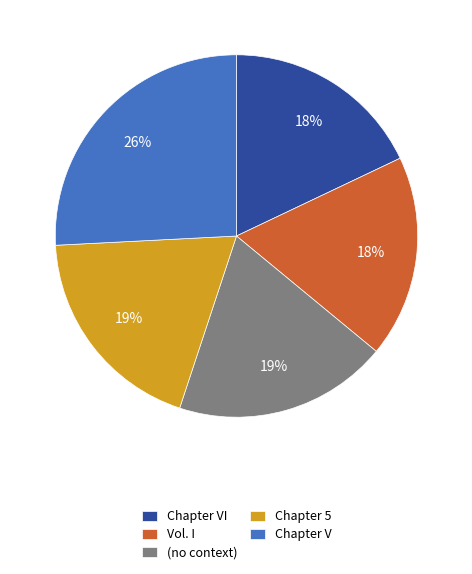

Combined, do (no context) and Chapter 5 account for over 50%?

No